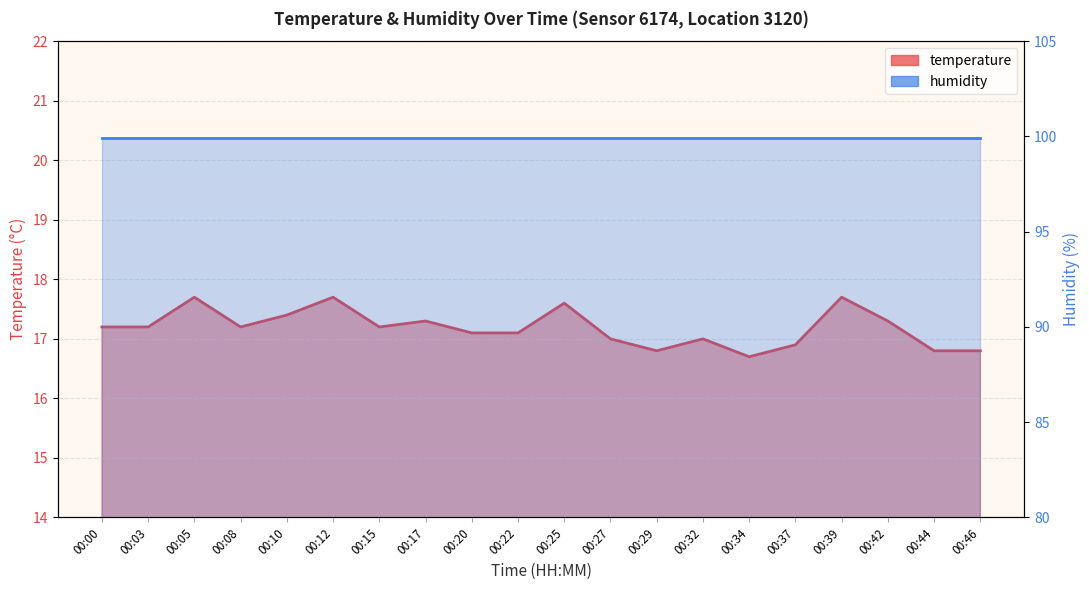

True or false: the data shows 17.0 at 00:27.

True